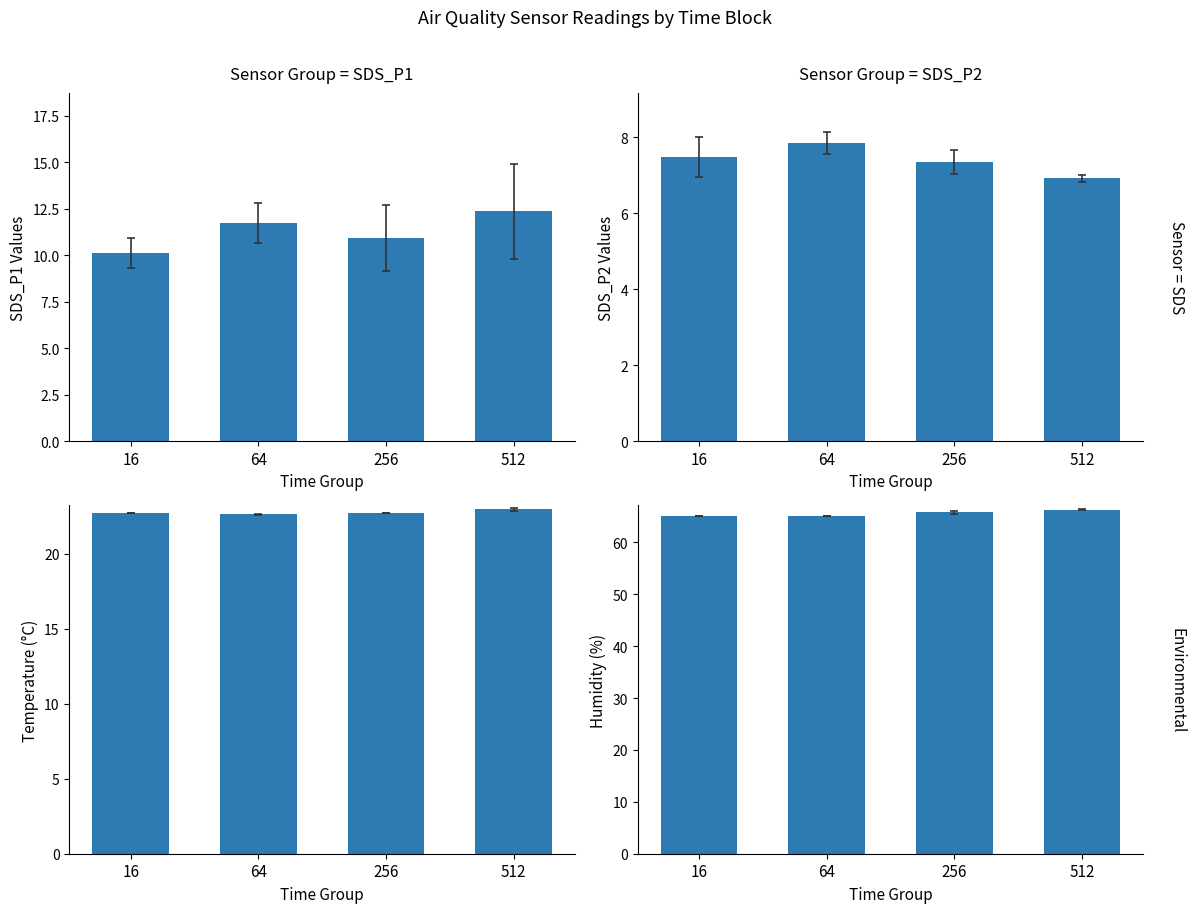

Which has a higher value, 64 or 512?

512